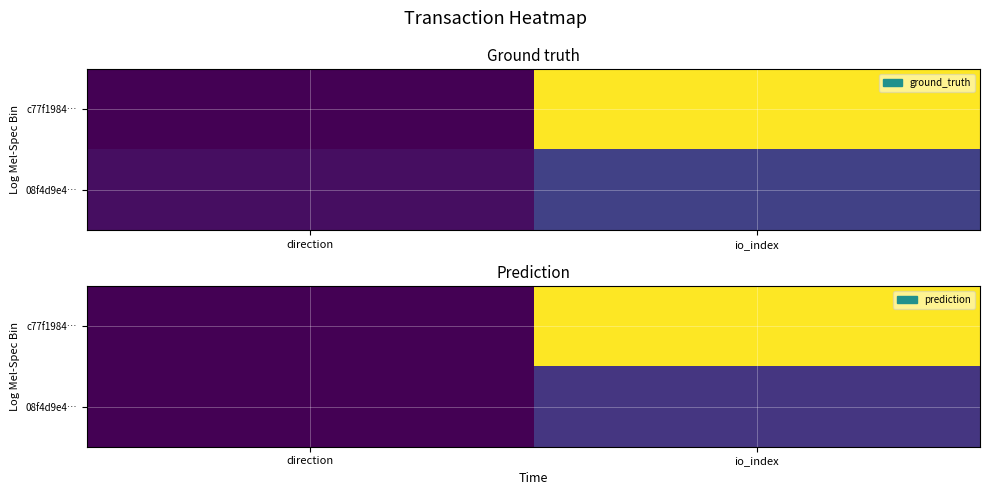

Which label corresponds to the largest value in the chart?

io_index